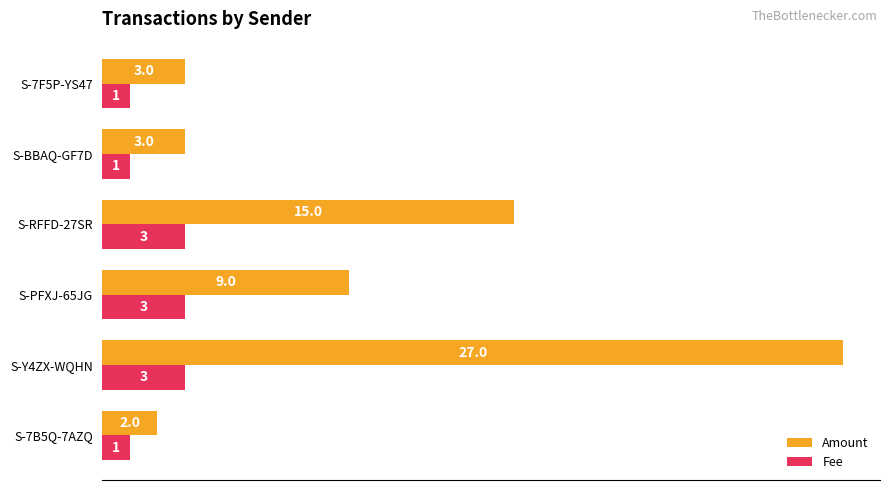

List the series in order of their peak value, highest first.

Amount, Fee